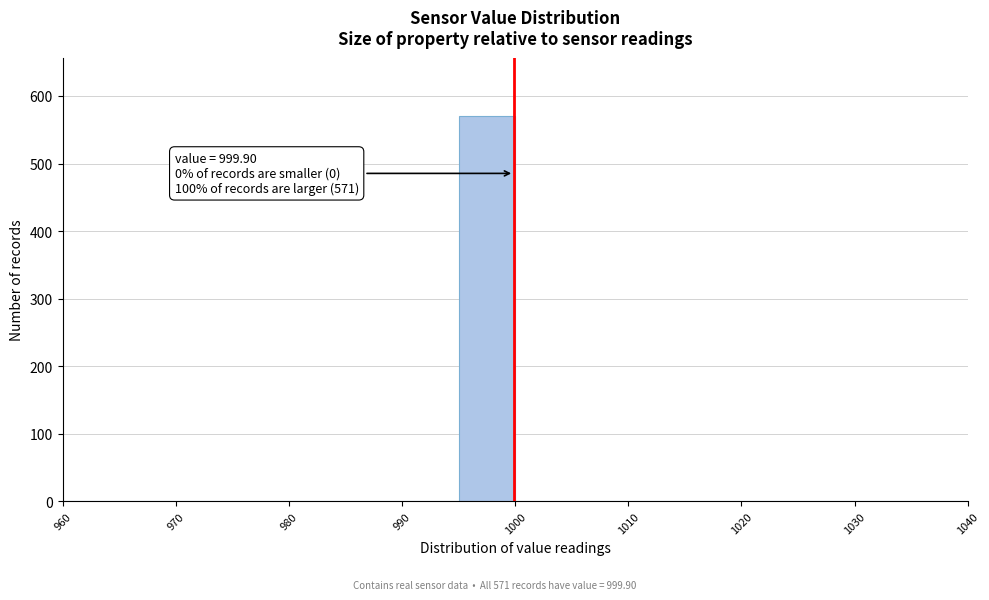

Over which range of the x-axis is the bar tallest?

995 to 1000